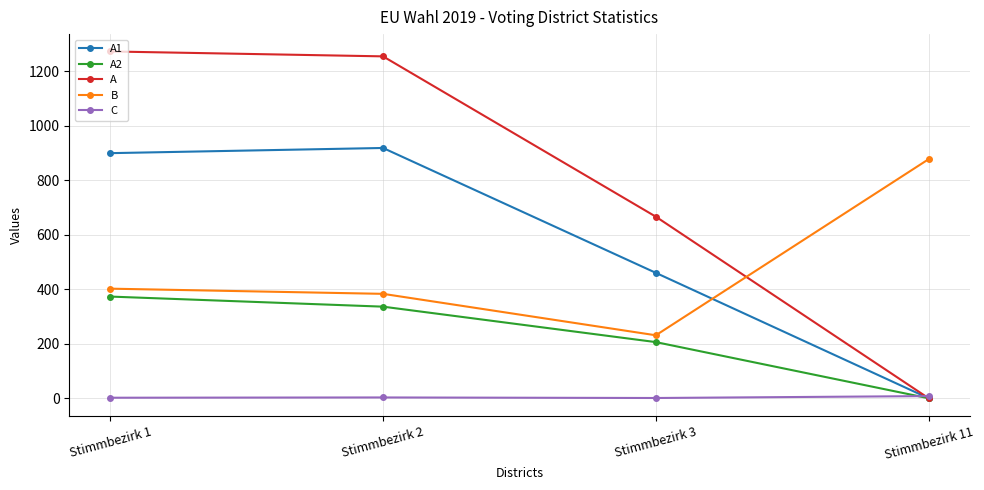

At how many categories does at least one series exceed 161?

4